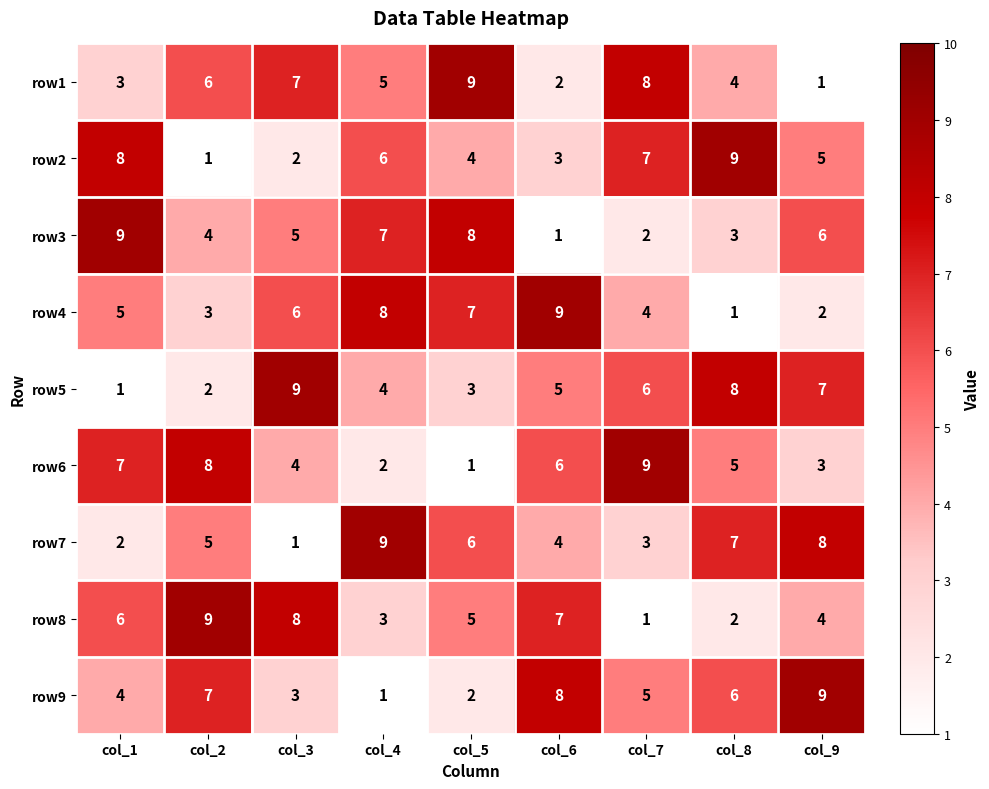

What is the total value across all series at col_9?

45